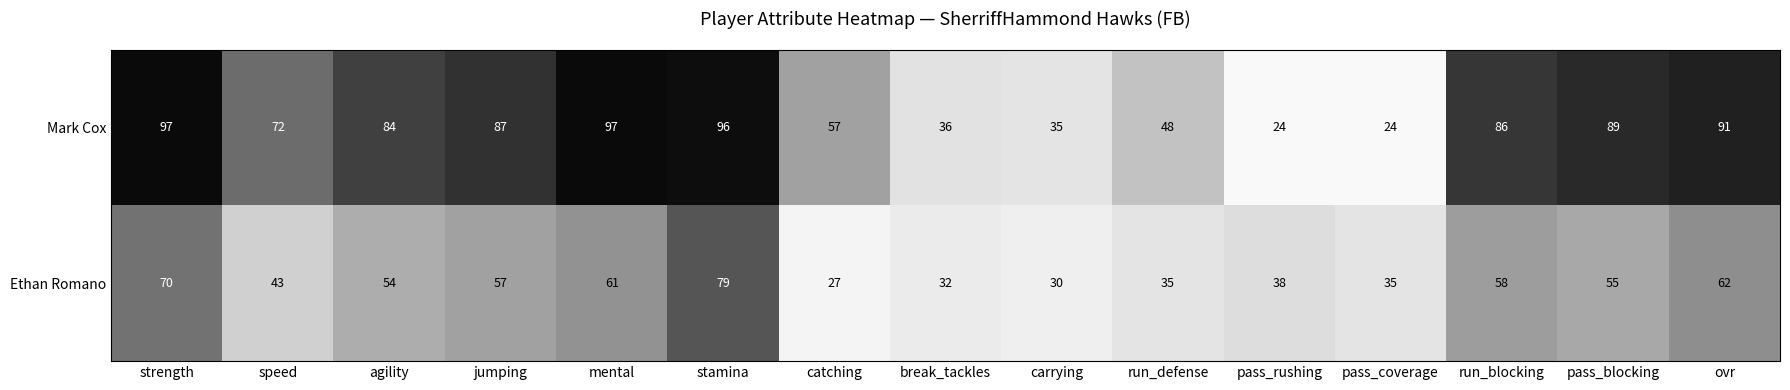

The Ethan Romano series shows 35 at run_defense. True or false?

True